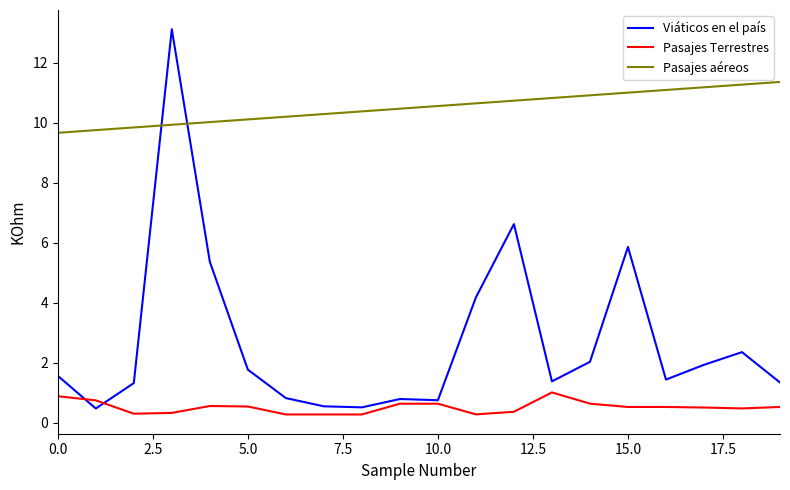

What is the sum of all Pasajes aéreos values?

210.4